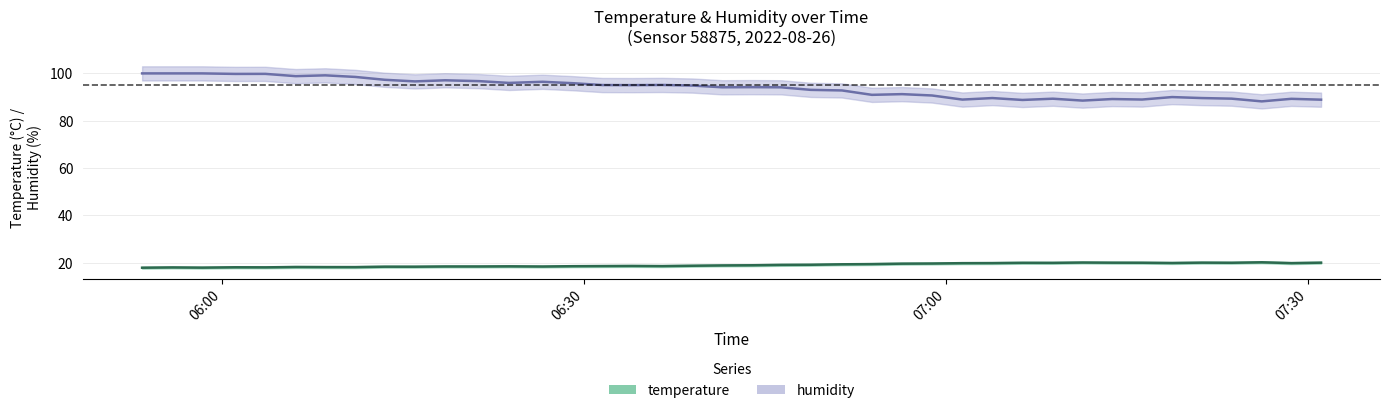

True or false: humidity and temperature cross at least once.

False